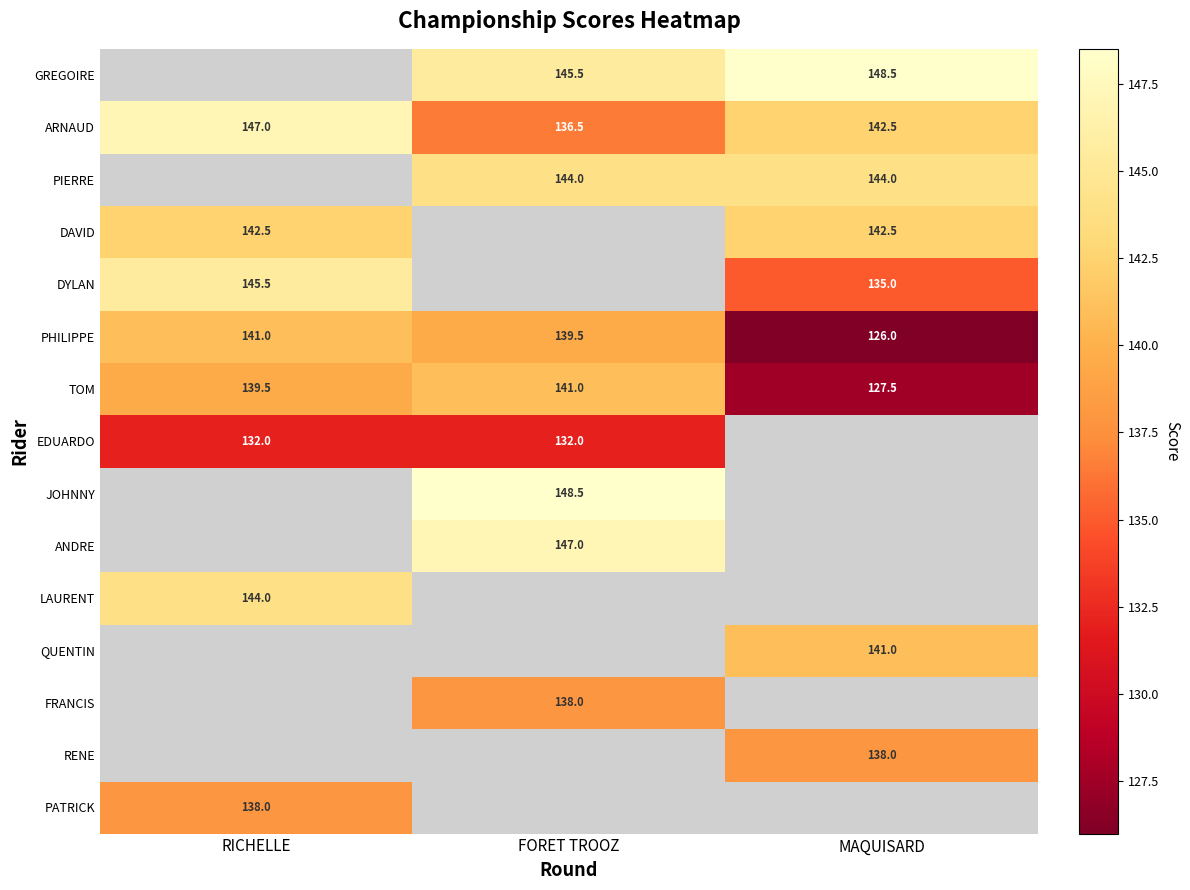

Where is TOM nearest to the value 134?

RICHELLE